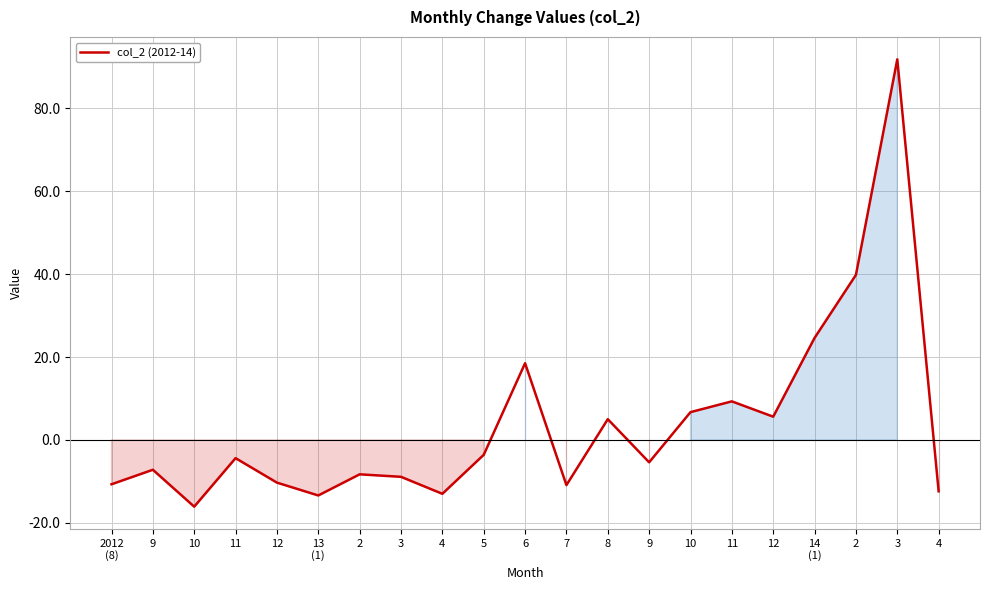

Does the chart have visible grid lines?

Yes